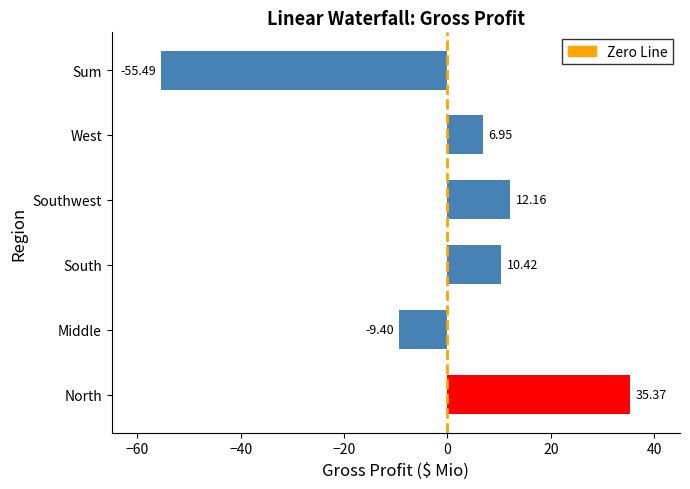

What is the difference between the values at Sum and West?

62.4